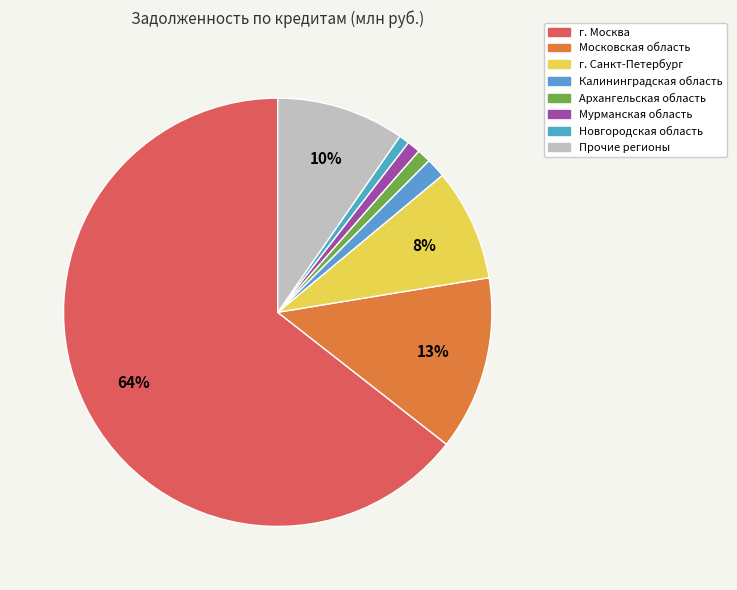

To the nearest percent, what is the average slice percentage?

12%